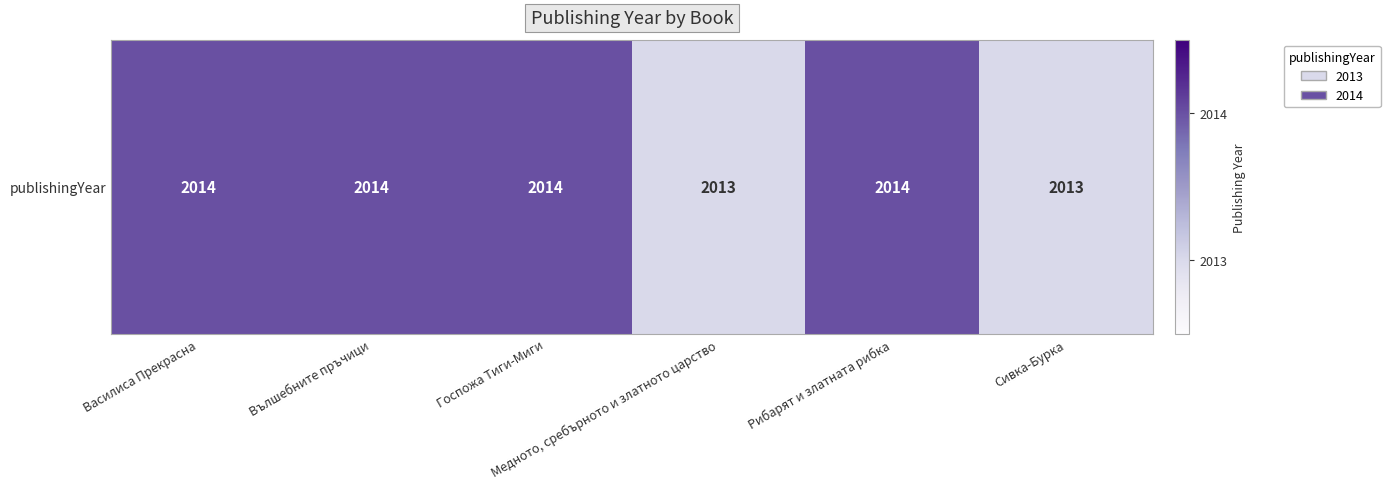

List the labels in order of value, largest first.

Василиса Прекрасна, Вълшебните пръчици, Госпожа Тиги-Миги, Рибарят и златната рибка, Медното, сребърното и златното царство, Сивка-Бурка